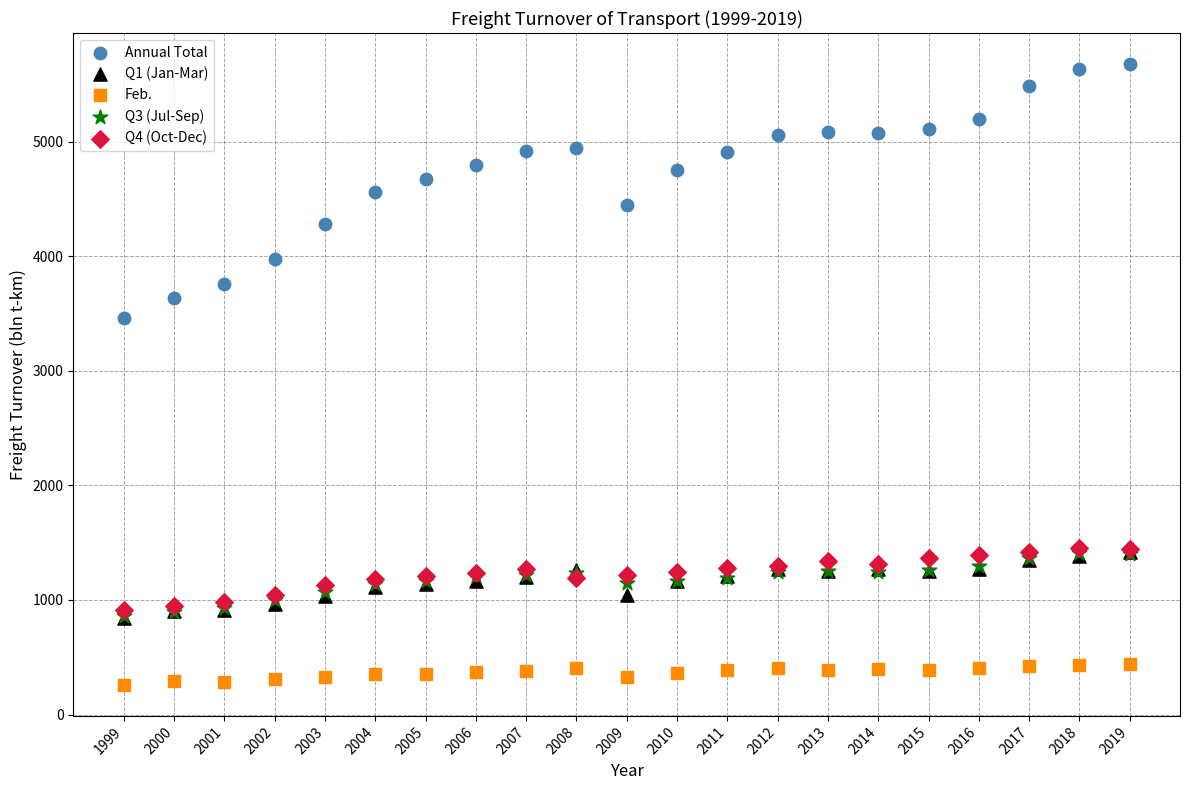

Across all series, what Y value is closest to 2968?

3461.0